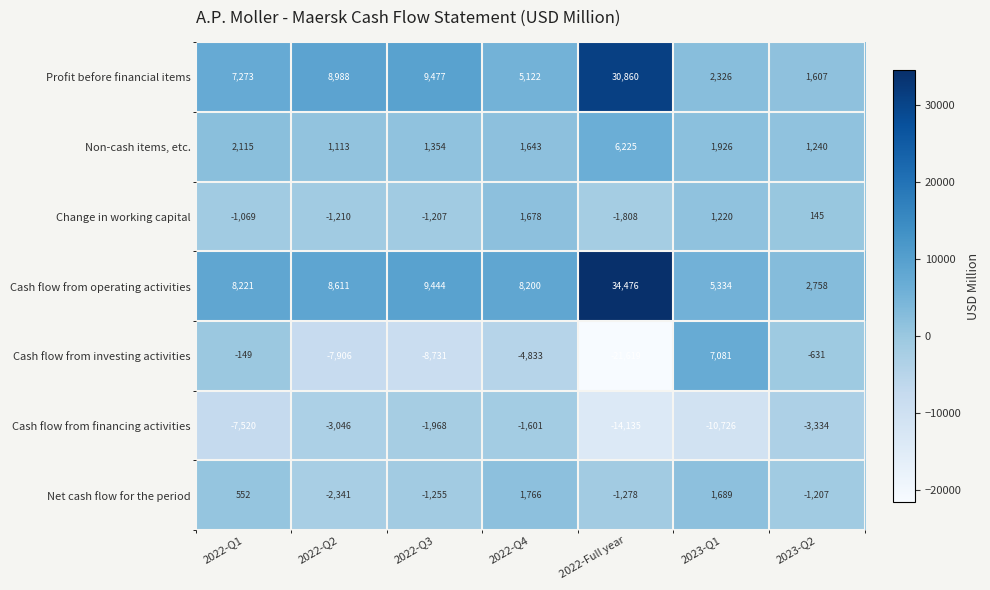

What value does the Non-cash items, etc. series have at 2023-Q2?

1240